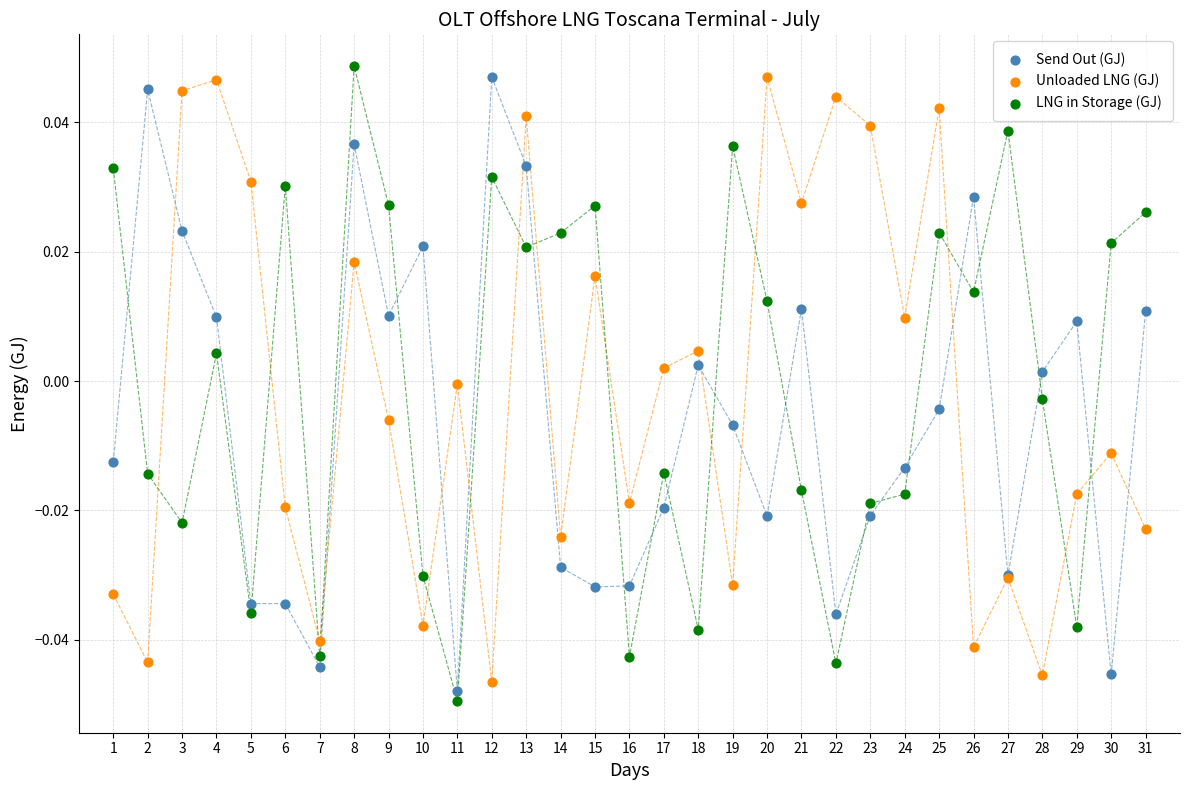

Which series reaches the maximum Y coordinate?

LNG in Storage (GJ)